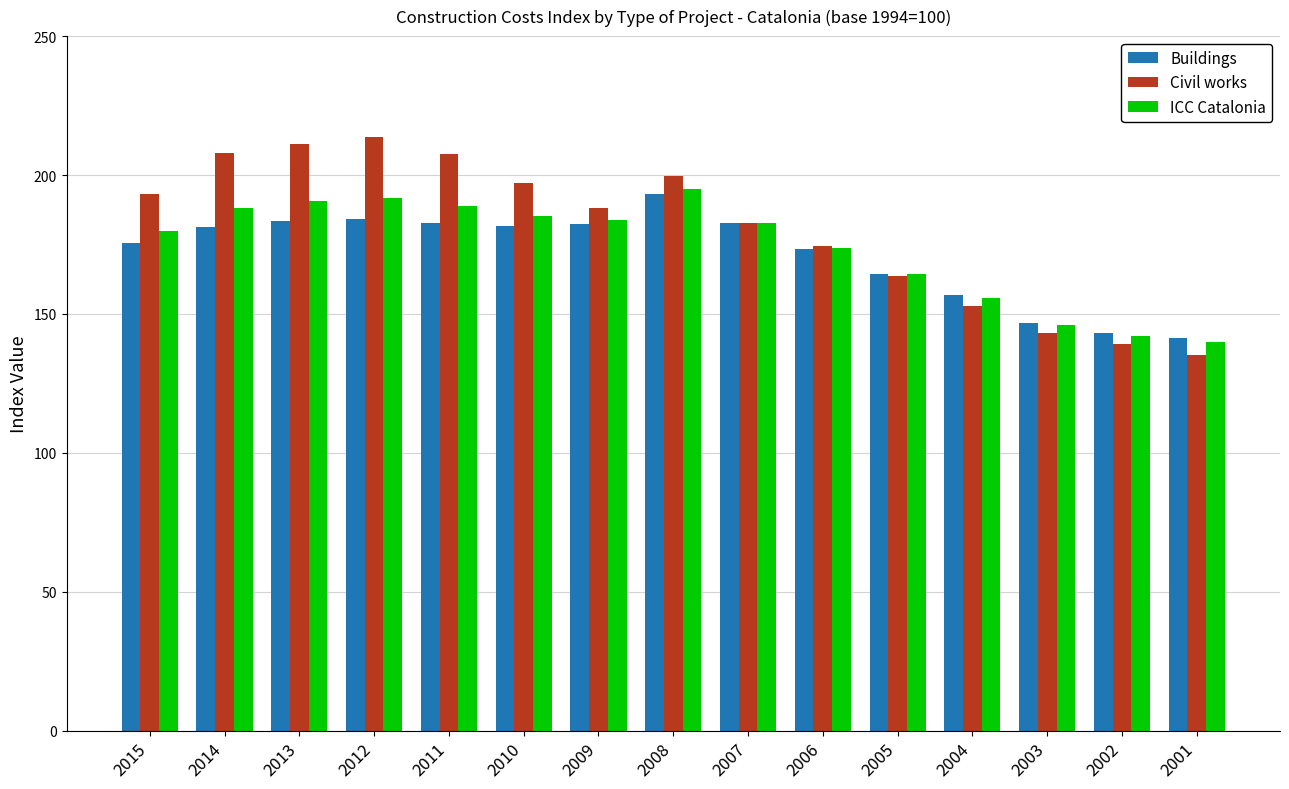

The Civil works series shows 112.2 at 2009. True or false?

False